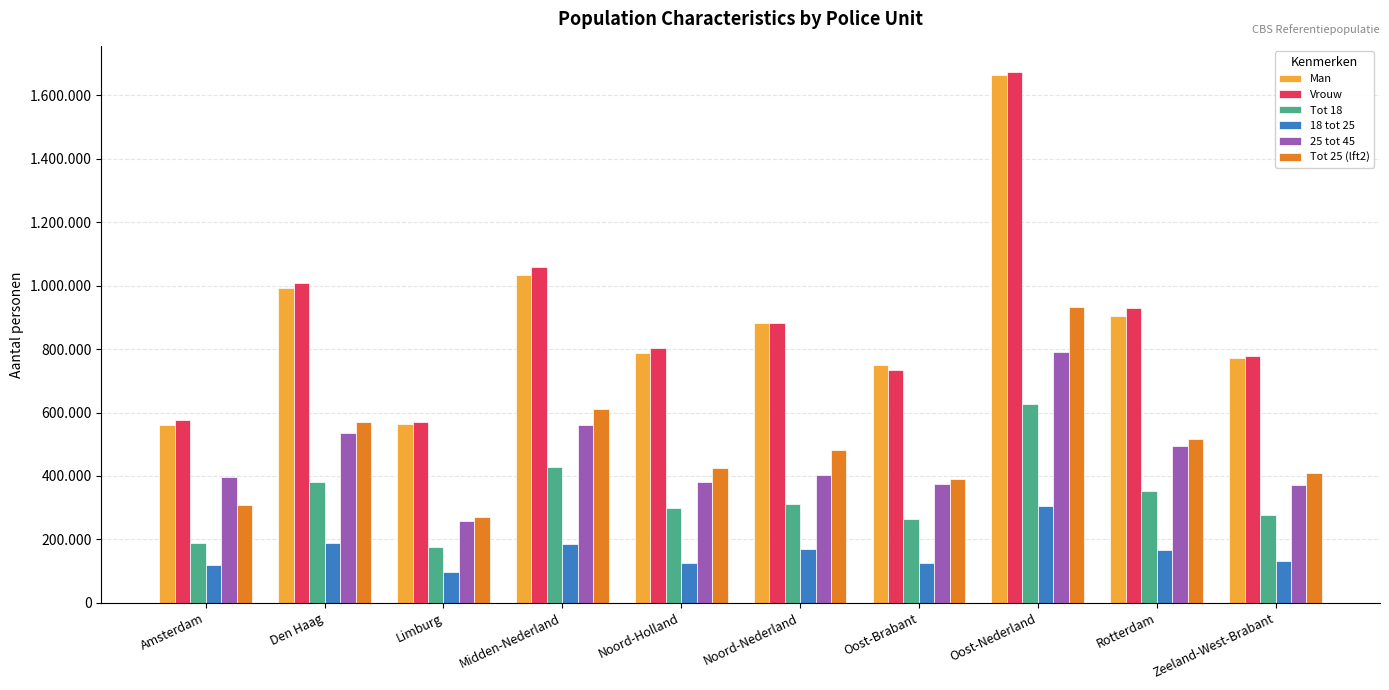

The value of Man at Limburg is 136430. True or false?

False